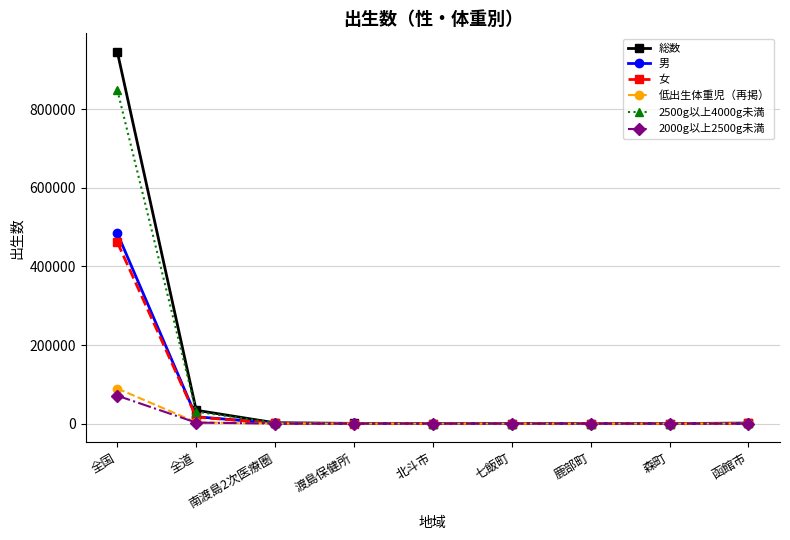

Rank the series by their maximum value, from lowest to highest.

2000g以上2500g未満, 低出生体重児（再掲）, 女, 男, 2500g以上4000g未満, 総数